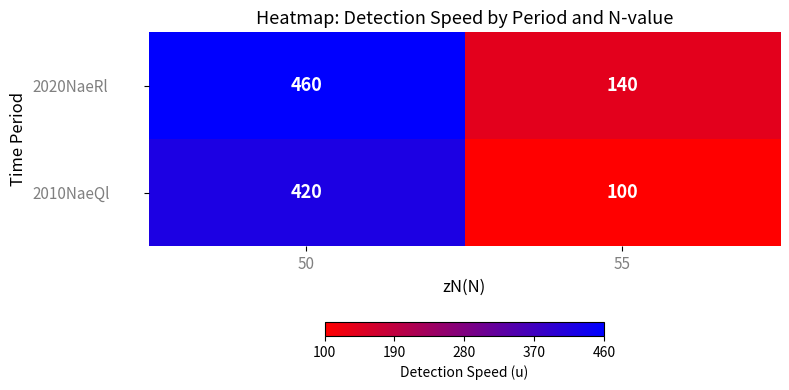

The value of 2010NaeQl at 50 is 420. True or false?

True